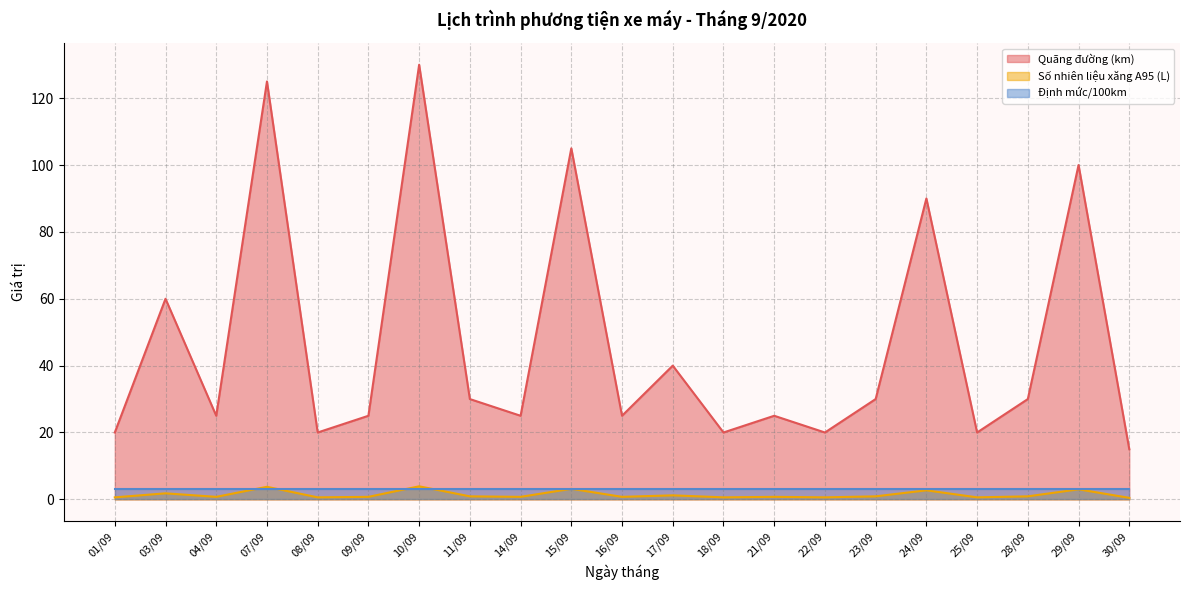

What are all the series names shown in the legend?

Quãng đường (km), Số nhiên liệu xăng A95 (L), Định mức/100km